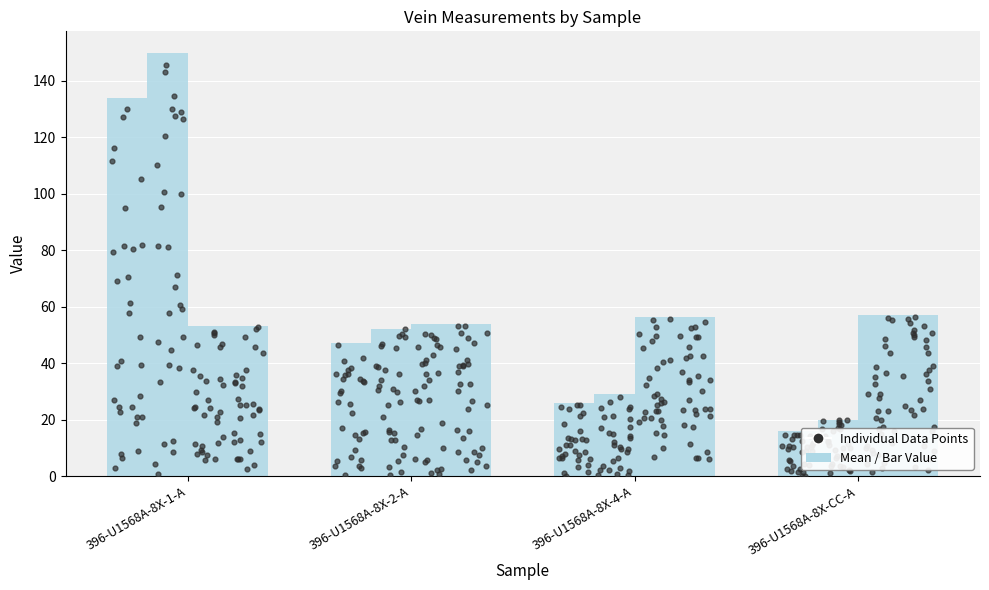

Which series contains the highest Y value?

Bottom [cm]